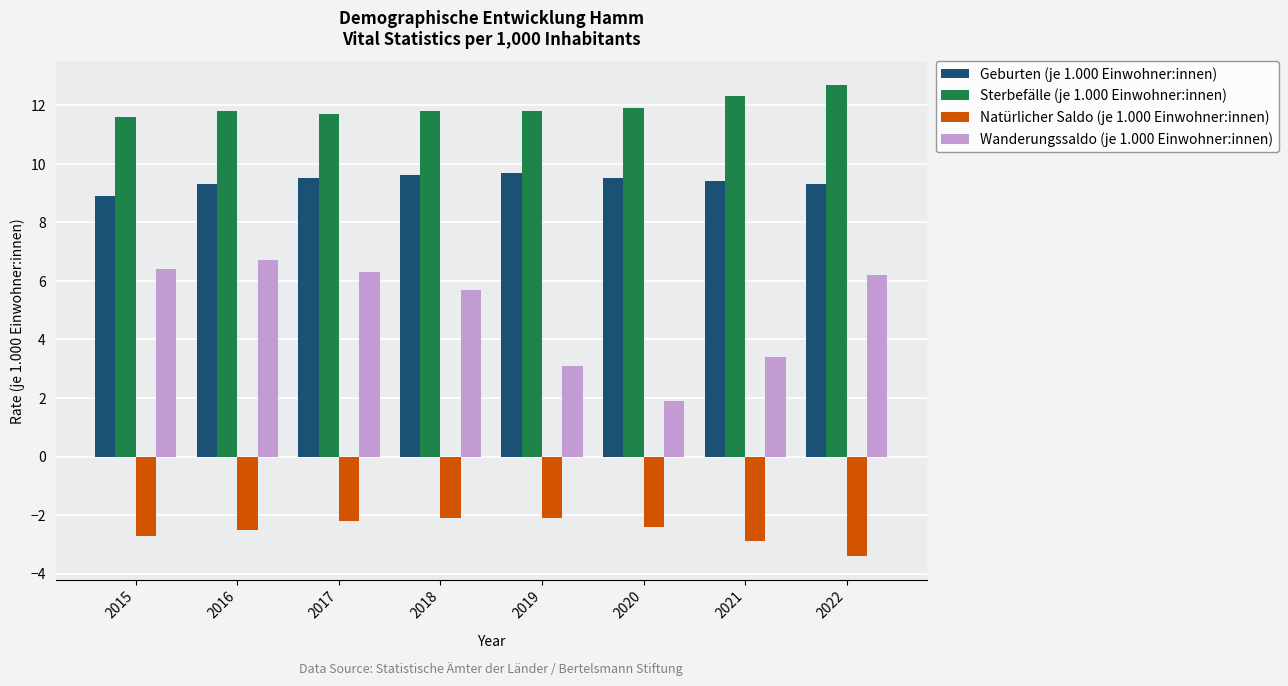

Is the value of Sterbefälle (je 1.000 Einwohner:innen) at 2019 greater than the value of Geburten (je 1.000 Einwohner:innen) at 2015?

Yes